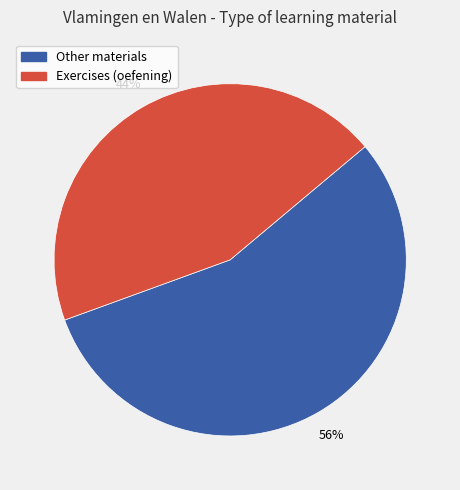

Is there any slice that represents more than half of the pie?

Yes